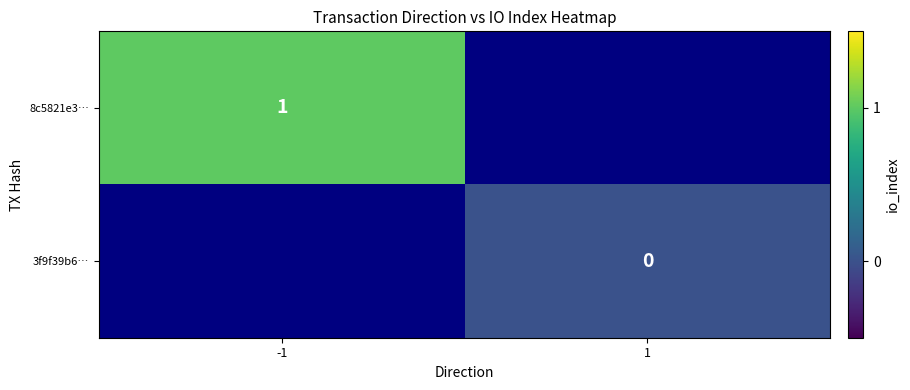

The 8c5821e3… series shows 0 at -1. True or false?

False